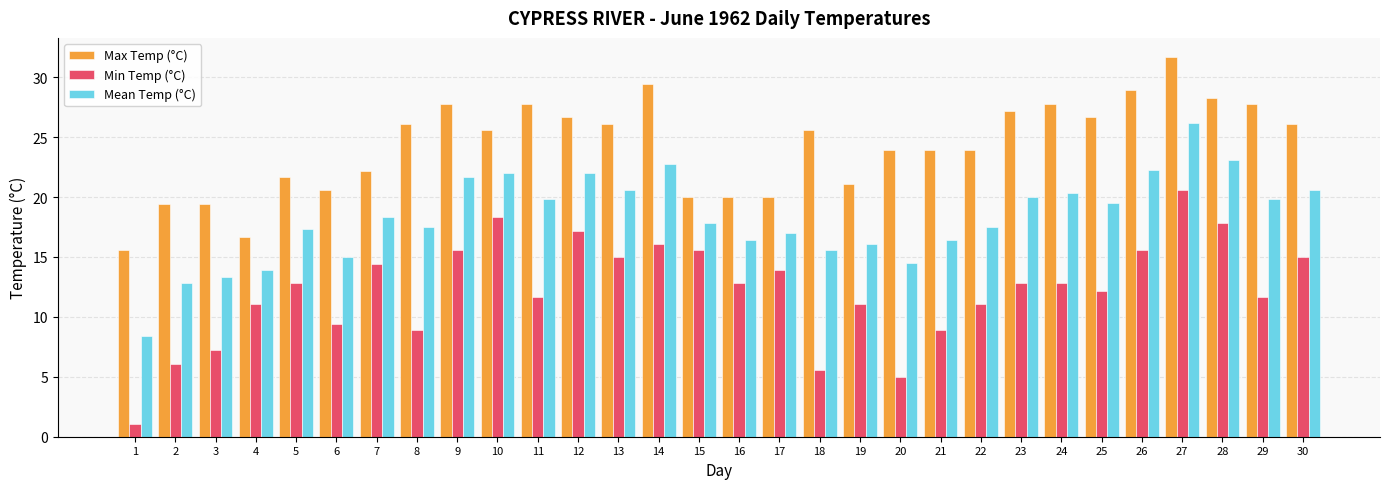

Count the number of categories in the chart.

30